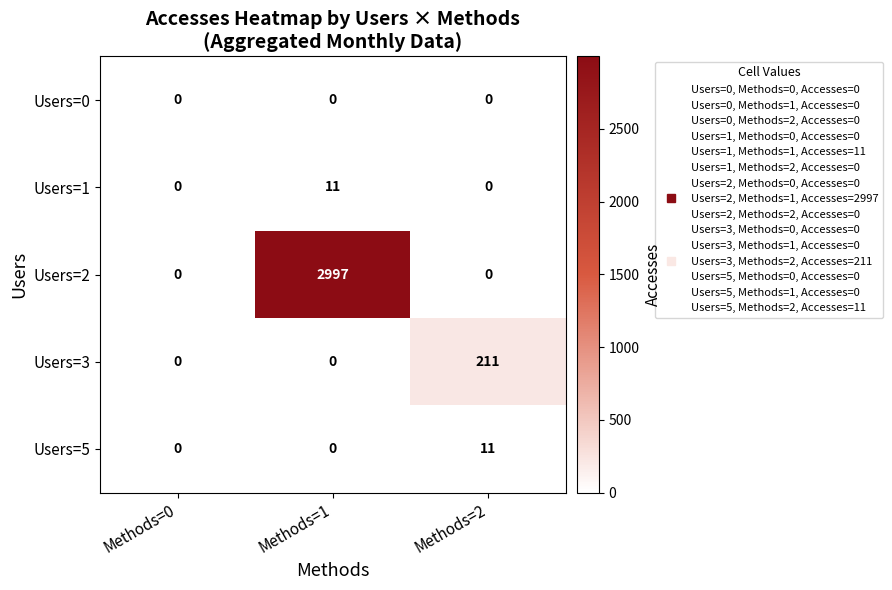

Reading right to left, list all the values displayed in this chart.

Users=0: Methods=2=0	Methods=1=0	Methods=0=0
Users=1: Methods=2=0	Methods=1=11	Methods=0=0
Users=2: Methods=2=0	Methods=1=2997	Methods=0=0
Users=3: Methods=2=211	Methods=1=0	Methods=0=0
Users=5: Methods=2=11	Methods=1=0	Methods=0=0